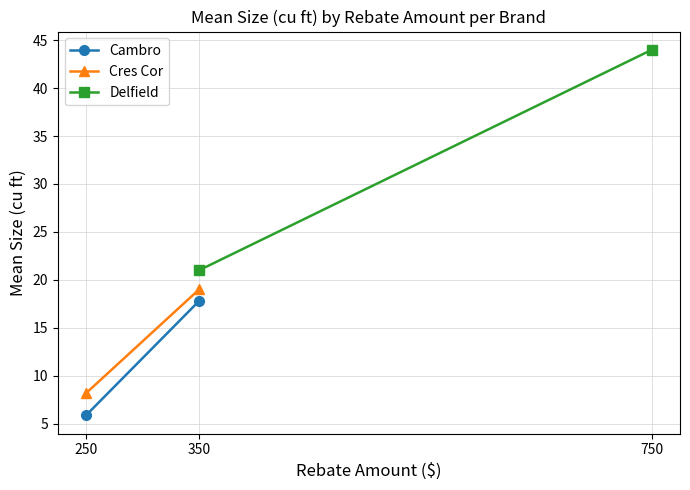

What is the lowest value of the Delfield series?

21.0